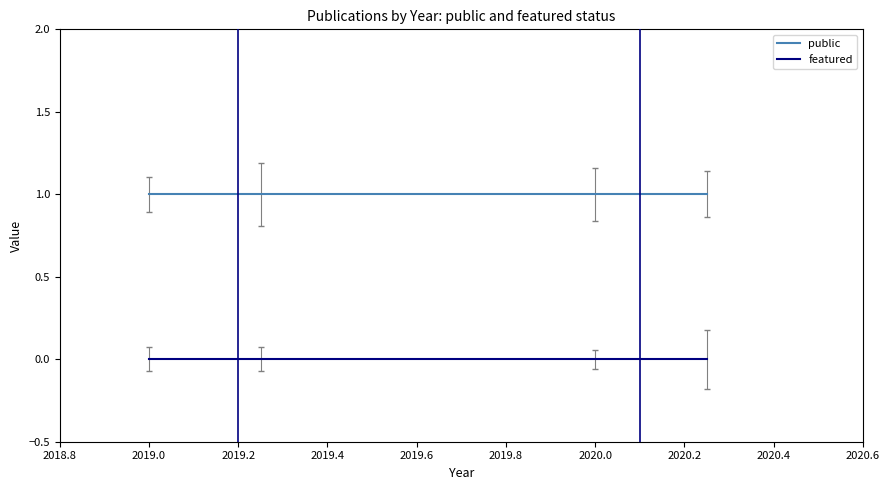

True or false: featured has more than 2 interior local peaks.

False